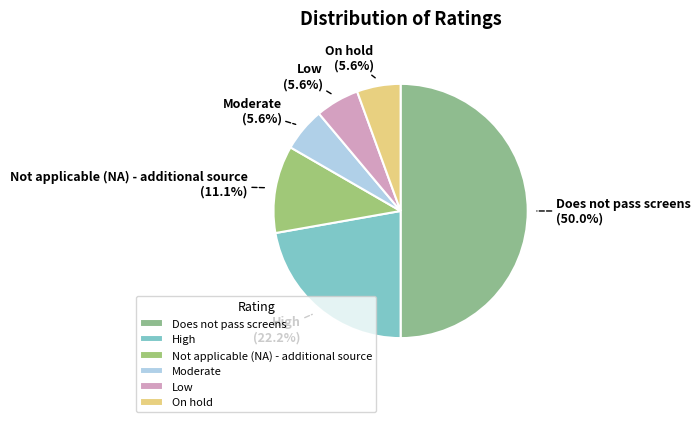

How much of the chart is everything except On hold?

94.4%